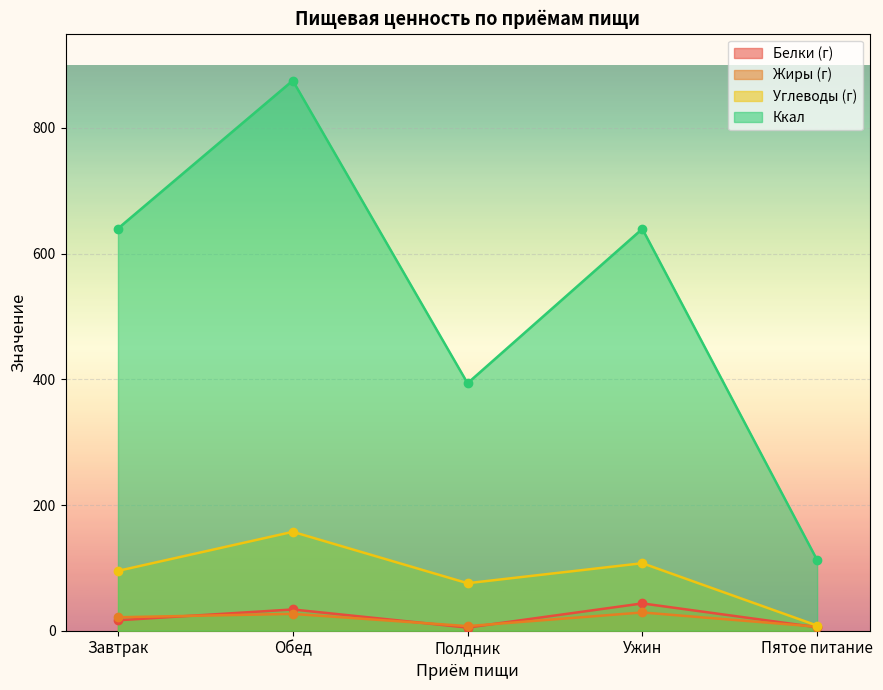

What position from the left is Обед?

2